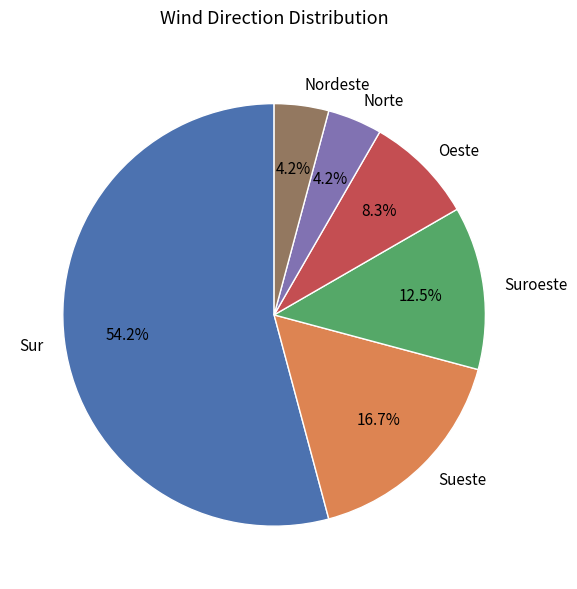

To the nearest percent, what is the average slice percentage?

17%